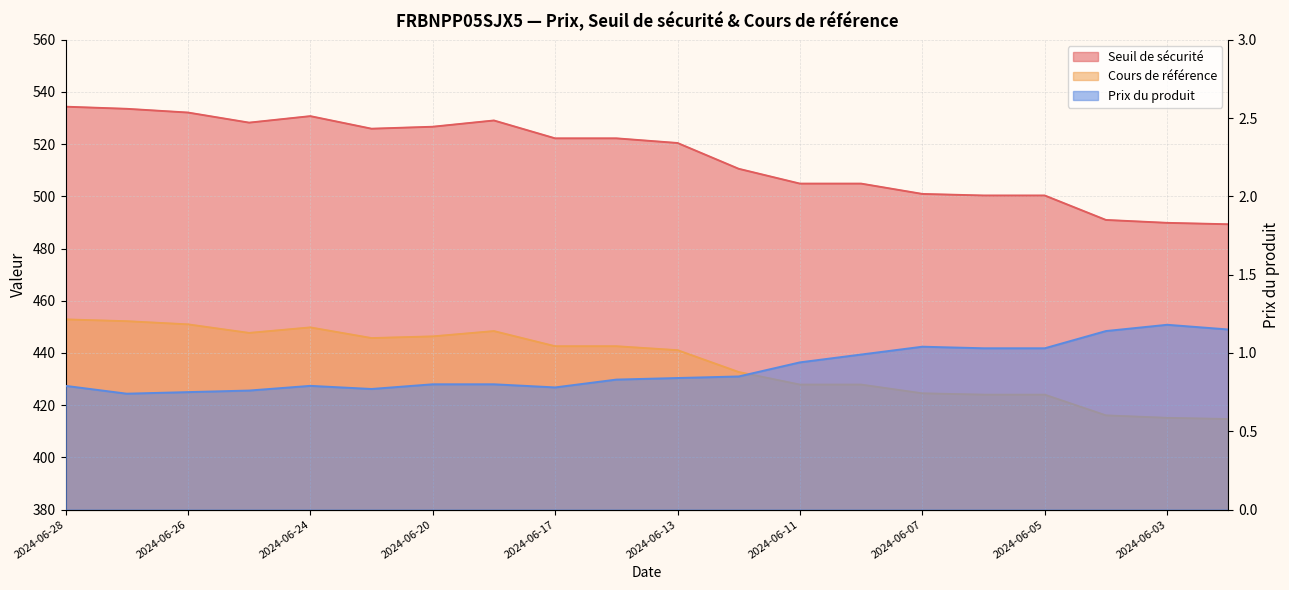

List the series in order of their peak value, lowest first.

Prix du produit, Cours de référence, Seuil de sécurité